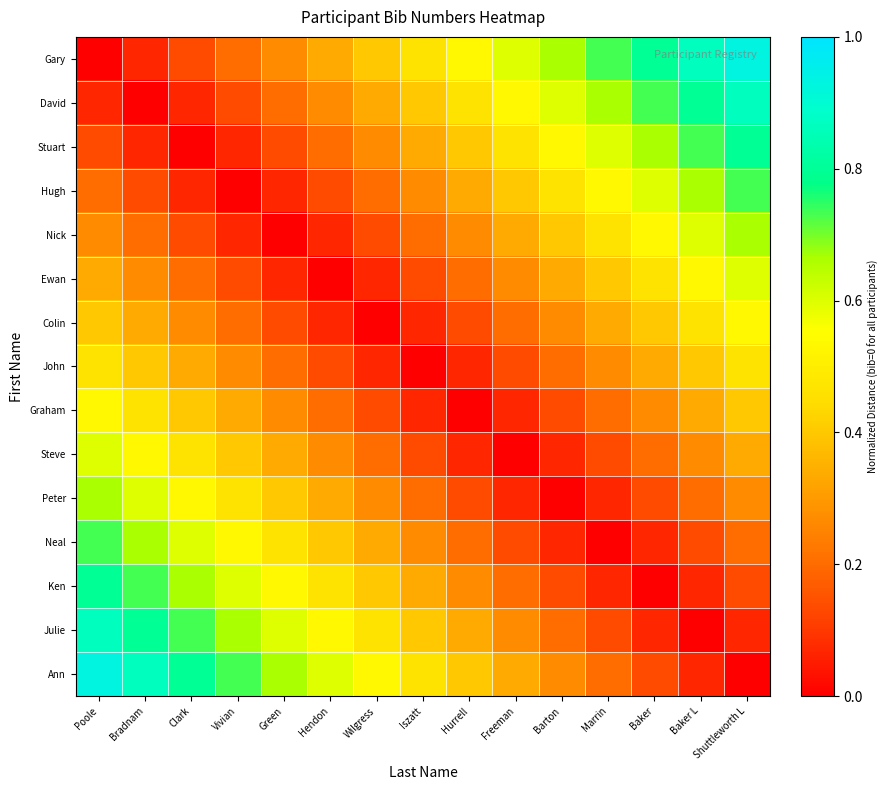

Rank the series by their maximum value, from lowest to highest.

John, Colin, Graham, Ewan, Steve, Nick, Peter, Hugh, Neal, Stuart, Ken, David, Julie, Gary, Ann